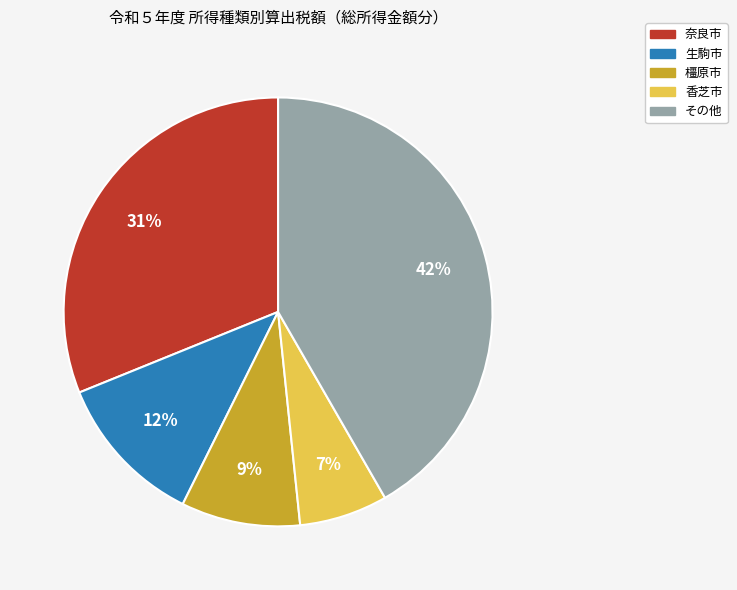

How many slices are in this pie chart?

5